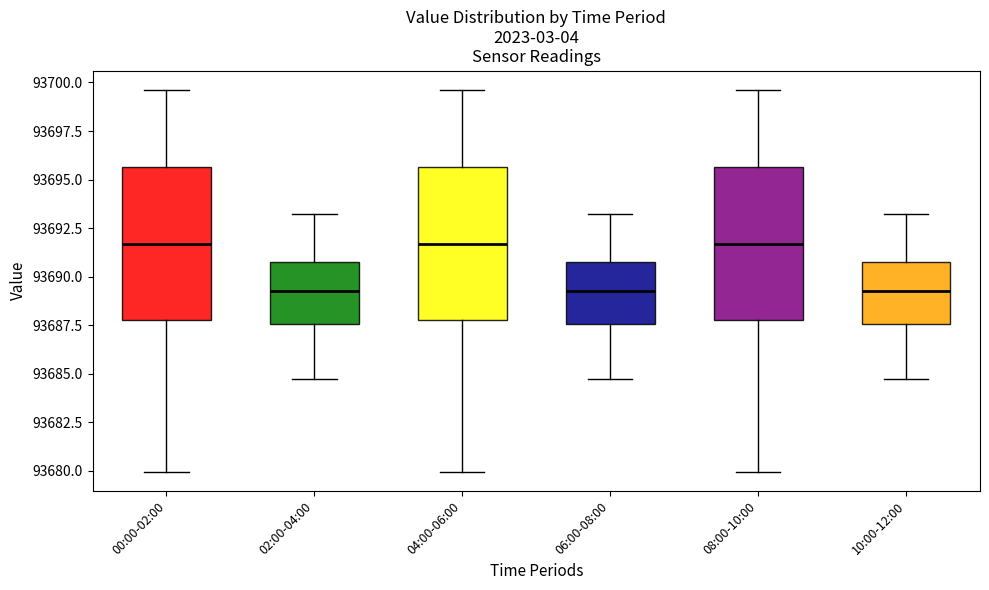

Reading left to right, read every box against the y-axis: the position of its median line, the range the box covers, and the ends of its whiskers. The values are not printed on the chart, so give them approximately, as read against the axis.

00:00-02:00: median 93691.5, box 93688.0 to 93695.5, whiskers 93680.0 to 93699.5
02:00-04:00: median 93689.5, box 93687.5 to 93690.5, whiskers 93684.5 to 93693.5
04:00-06:00: median 93691.5, box 93688.0 to 93695.5, whiskers 93680.0 to 93699.5
06:00-08:00: median 93689.5, box 93687.5 to 93690.5, whiskers 93684.5 to 93693.5
08:00-10:00: median 93691.5, box 93688.0 to 93695.5, whiskers 93680.0 to 93699.5
10:00-12:00: median 93689.5, box 93687.5 to 93690.5, whiskers 93684.5 to 93693.5